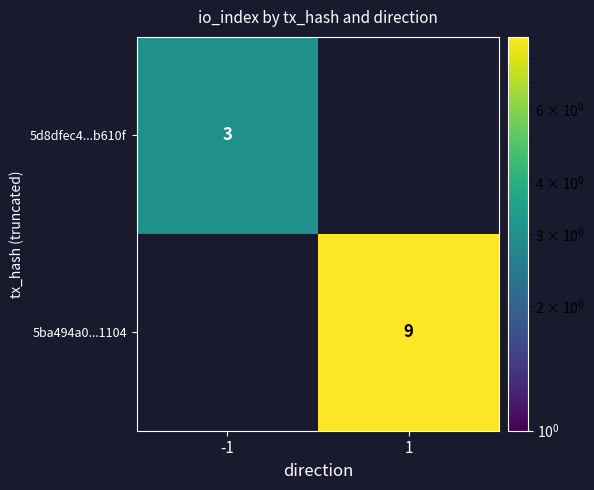

True or false: 5ba494a0...1104 has a value of 14 at 1.

False